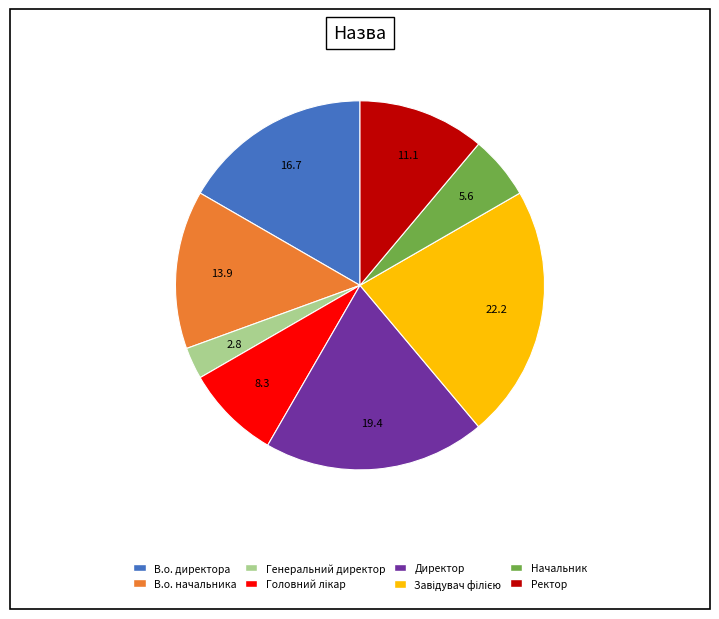

Do Начальник and В.о. директора together represent more than half of the pie?

No